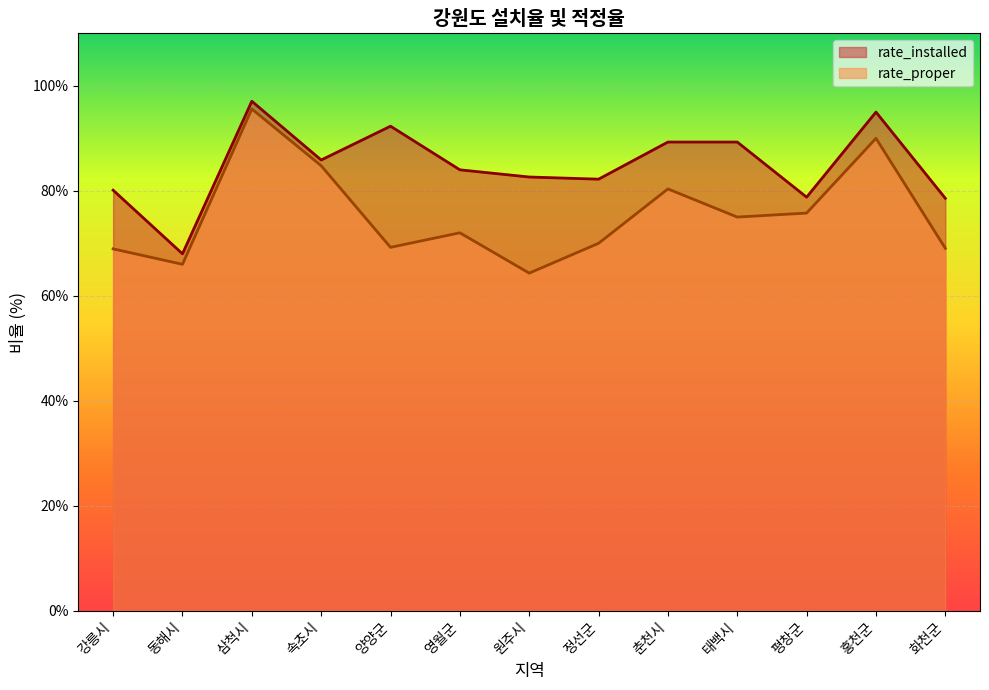

What is the difference between the rate_proper values at 속초시 and 홍천군?

5.2